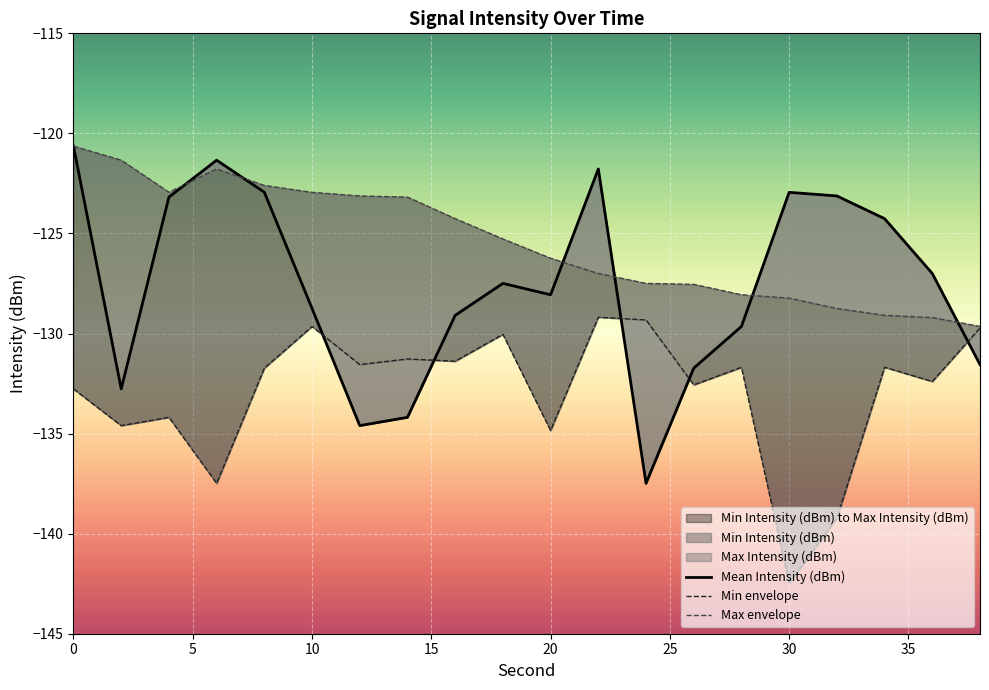

The value of Min envelope at 9 is -77.0. True or false?

False